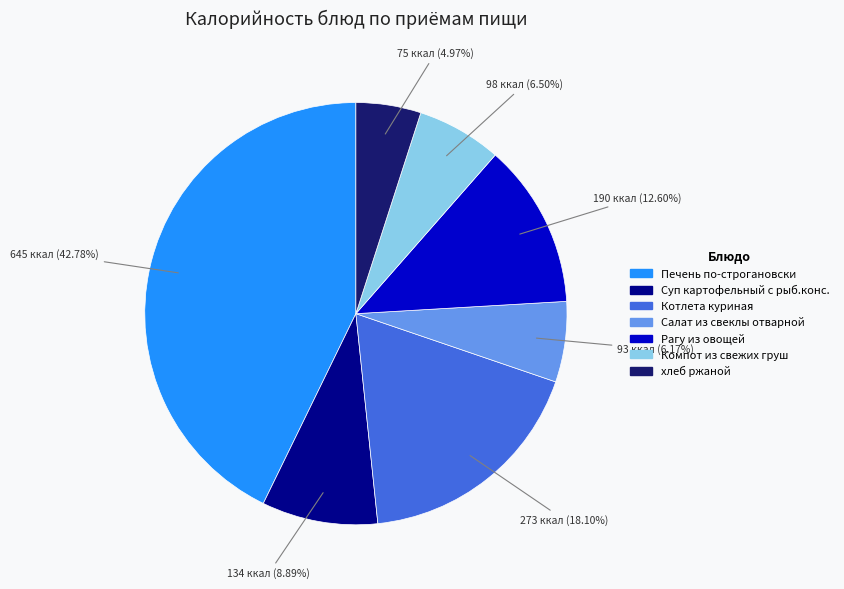

Which has a higher value, Печень по-строгановски or Компот из свежих груш?

Печень по-строгановски